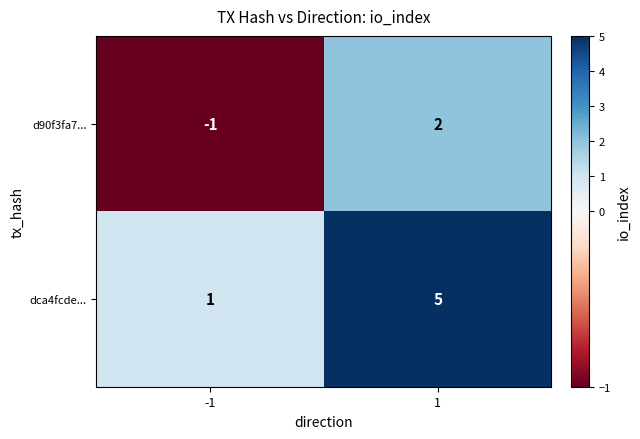

How many distinct data groups are displayed?

2